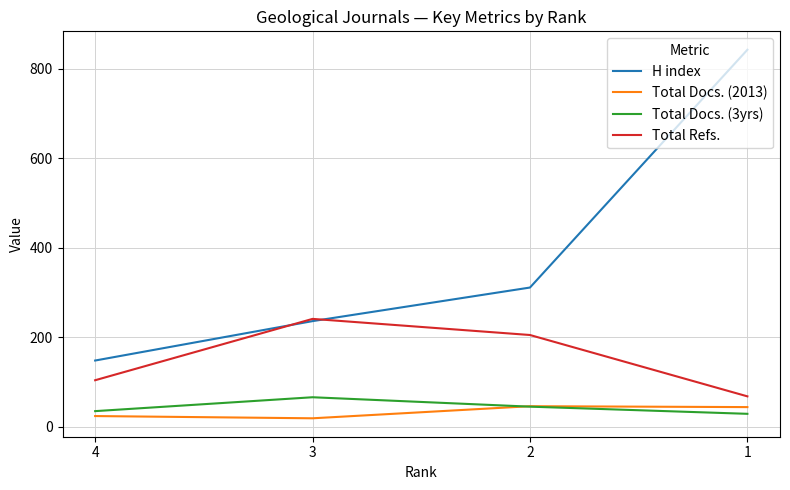

What is the greatest value displayed?

842